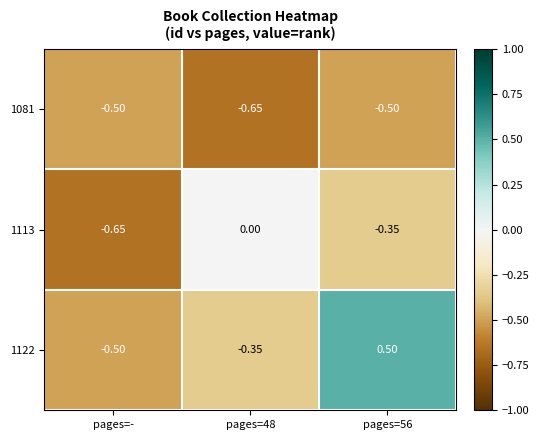

Between pages=48 and pages=56, which series saw the biggest shift?

1122